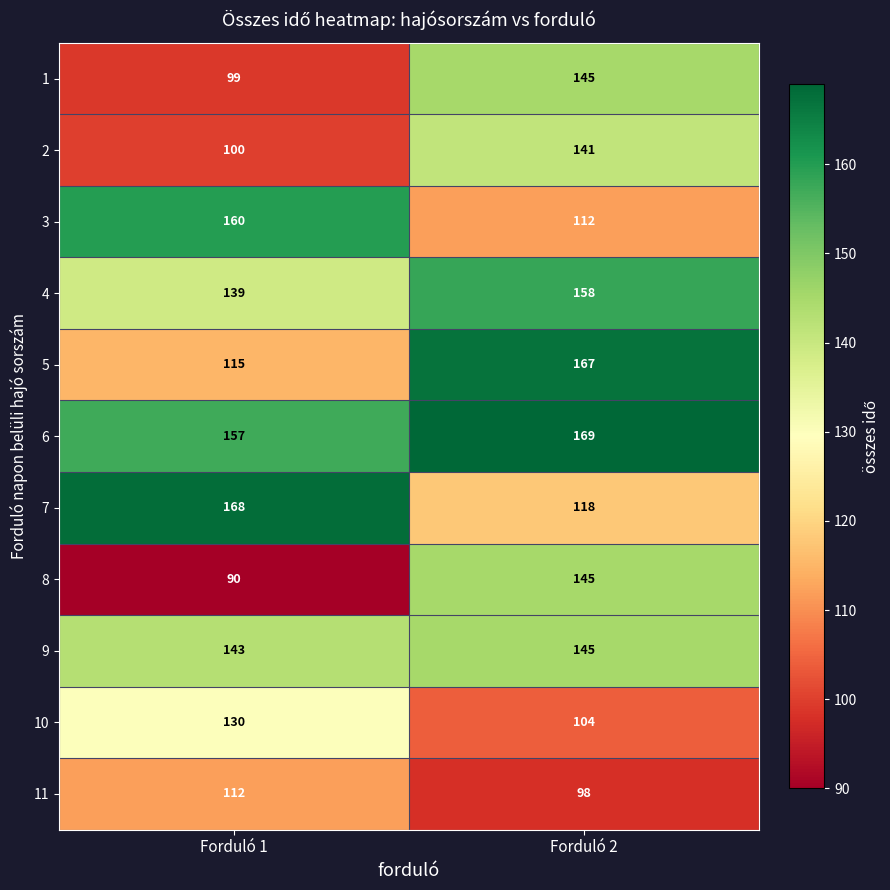

Which category has the lowest value across all series?

Forduló 1